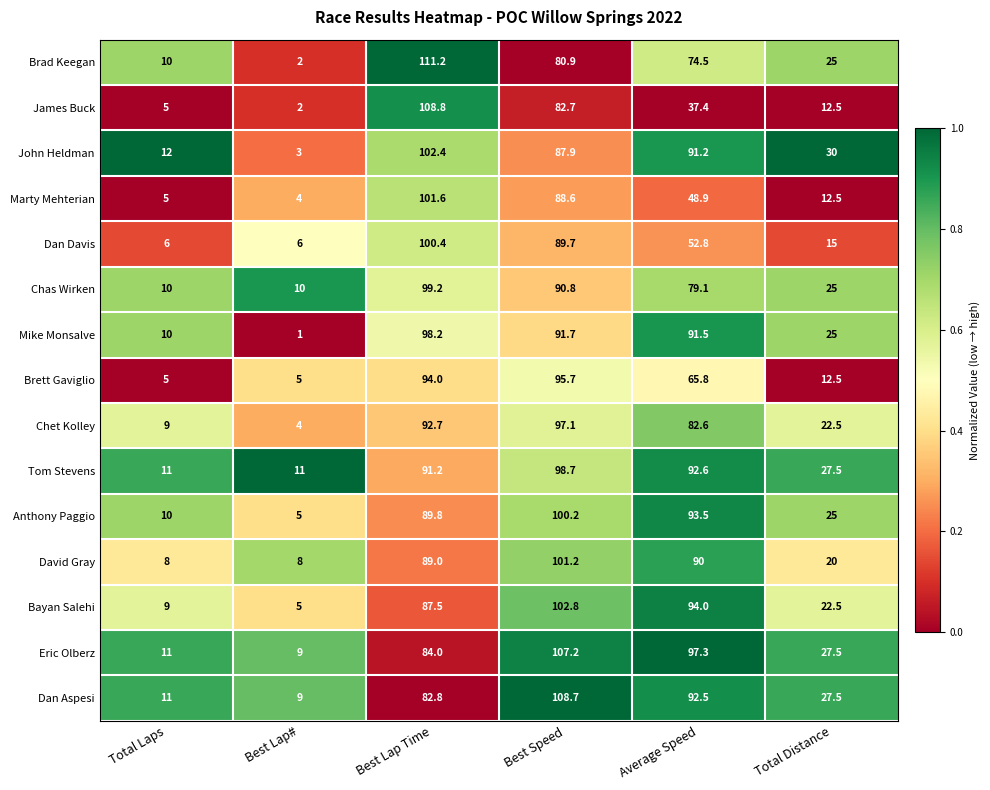

Rank the series by their maximum value, from highest to lowest.

Brad Keegan, James Buck, Dan Aspesi, Eric Olberz, Bayan Salehi, John Heldman, Marty Mehterian, David Gray, Dan Davis, Anthony Paggio, Chas Wirken, Tom Stevens, Mike Monsalve, Chet Kolley, Brett Gaviglio